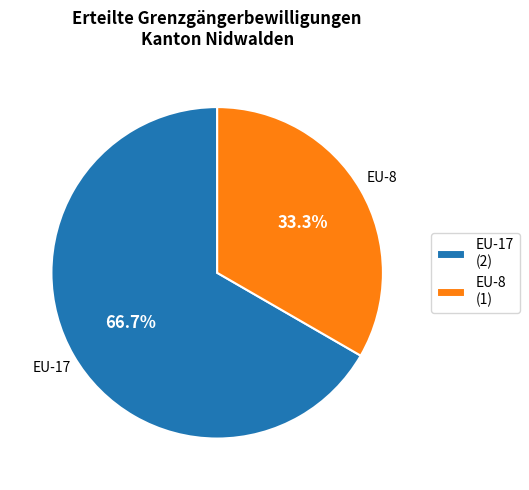

Does EU-8 (1) account for over 50% of the chart?

No